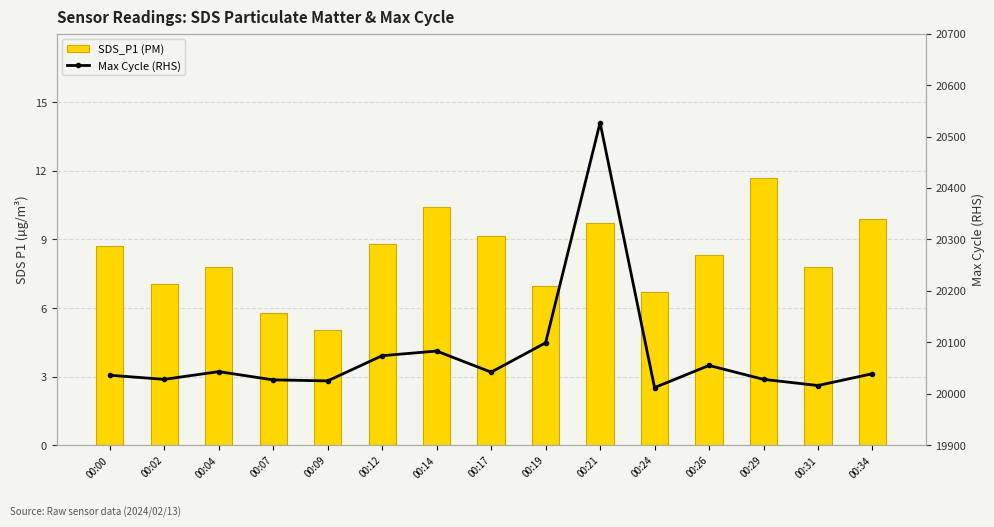

What is the difference between the second highest and second lowest values in the SDS_P1 (PM) series?

4.6